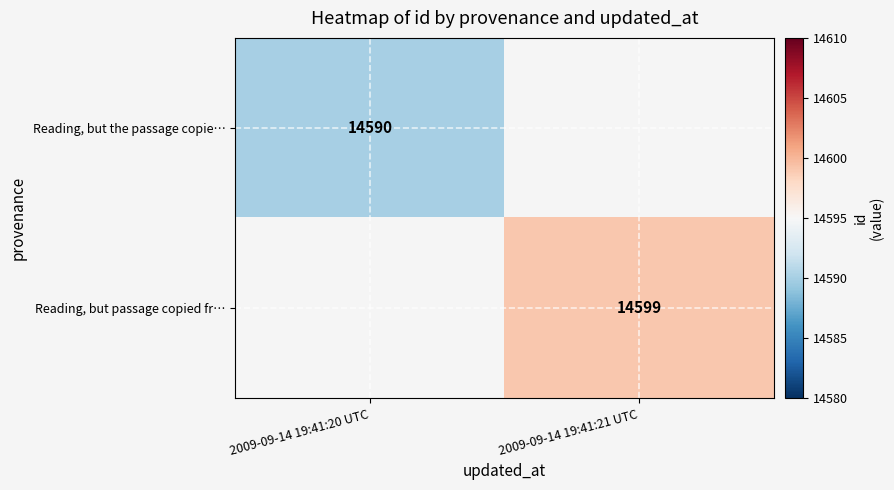

Is the value of Reading, but the passage copie… at 2009-09-14 19:41:20 UTC greater than the value of Reading, but passage copied fr… at 2009-09-14 19:41:21 UTC?

No